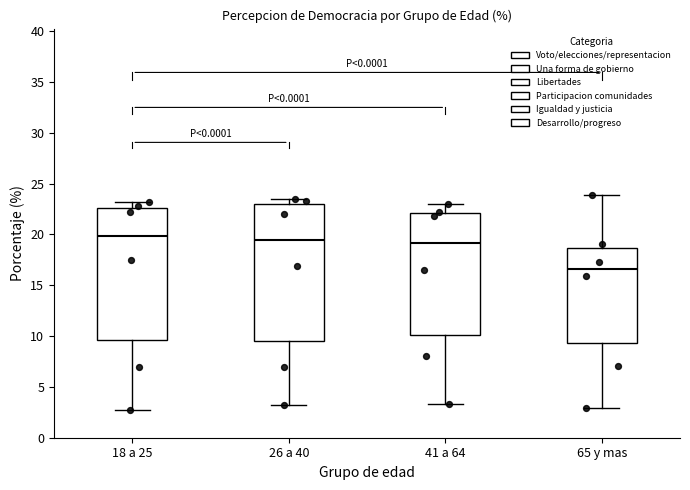

Reading left to right, transcribe this box plot: for each box, give where its median line is, the range the box spans, and where its two whiskers end, as read against the y-axis. The values are not printed on the chart, so give them approximately, as read against the axis.

18 a 25: median 20.0, box 9.5 to 22.5, whiskers 2.5 to 23.0
26 a 40: median 19.5, box 9.5 to 23.0, whiskers 3.0 to 23.5
41 a 64: median 19.0, box 10.0 to 22.0, whiskers 3.5 to 23.0
65 y mas: median 16.5, box 9.5 to 18.5, whiskers 3.0 to 24.0